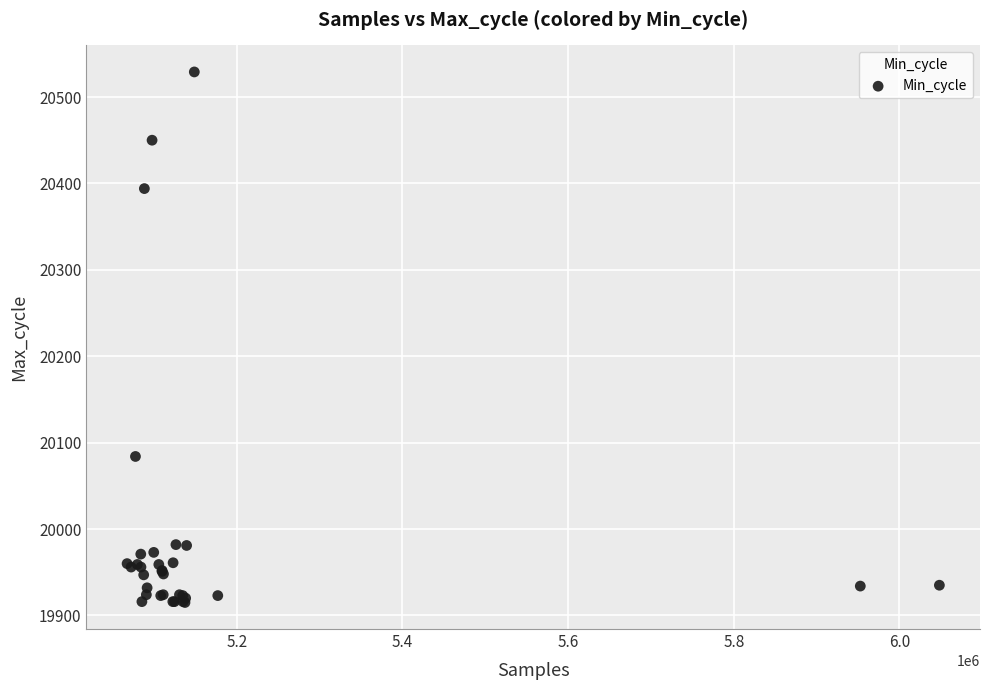

What Y value in the scatter plot is closest to 20222?

20084